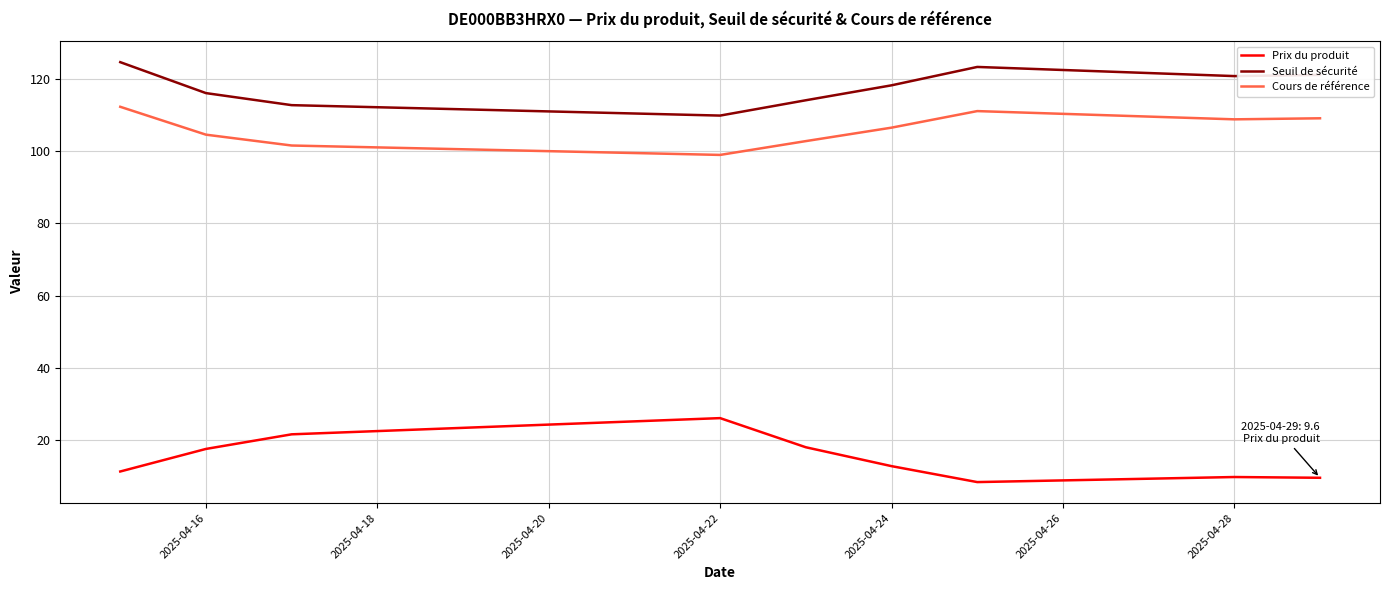

Which series has the largest total across all categories?

Seuil de sécurité